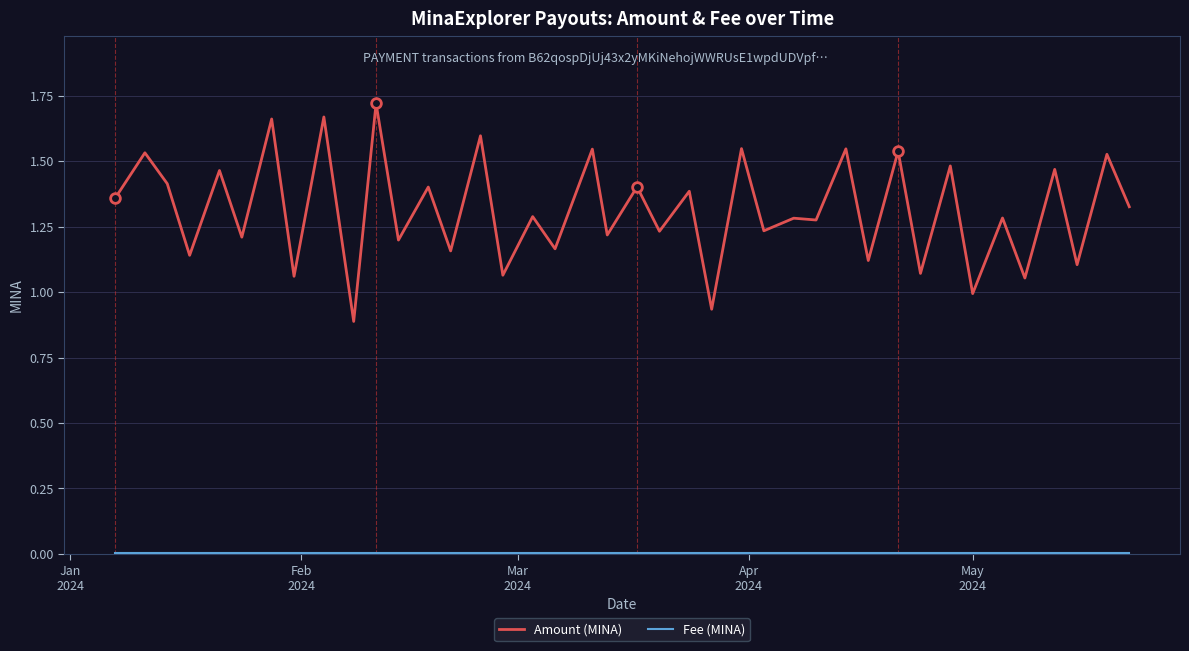

Which series has the largest total across all categories?

Amount (MINA)